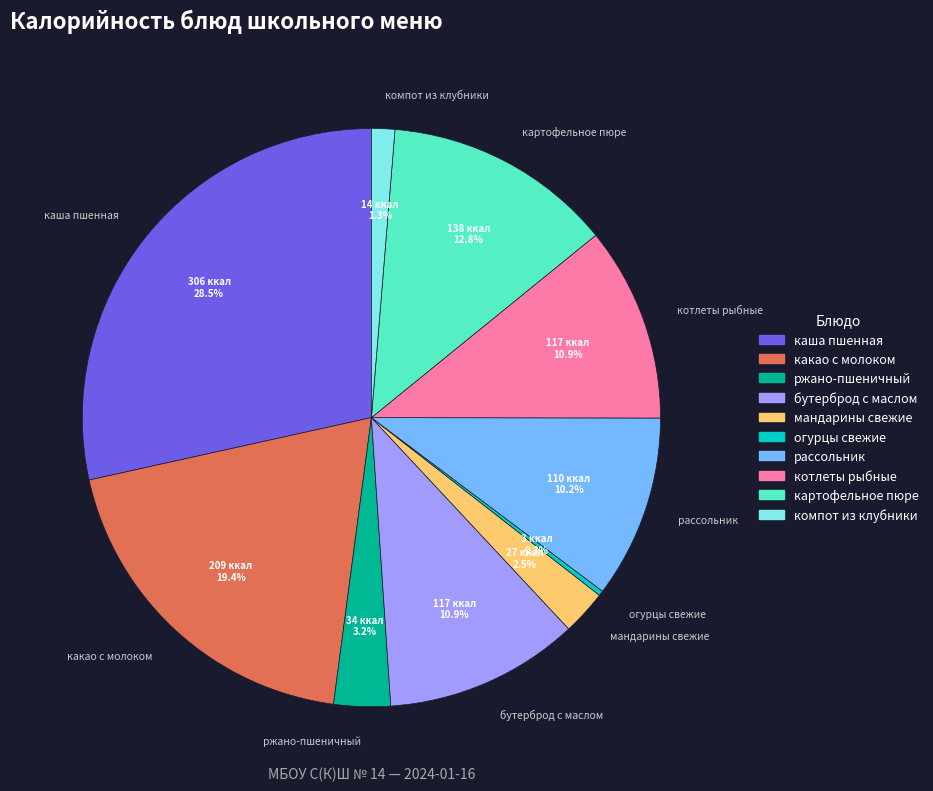

Is there a majority slice in this chart?

No